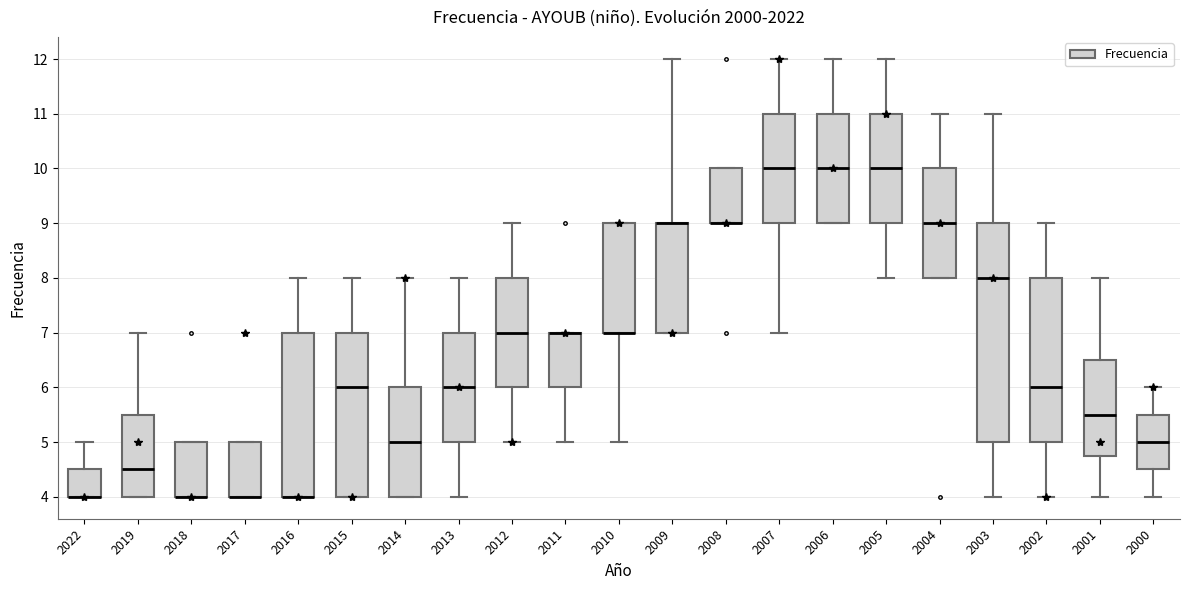

Where is the upper edge of the box at x = 2011 on the y-axis? The values are not printed on the chart, so give them approximately, as read against the axis.

7.0